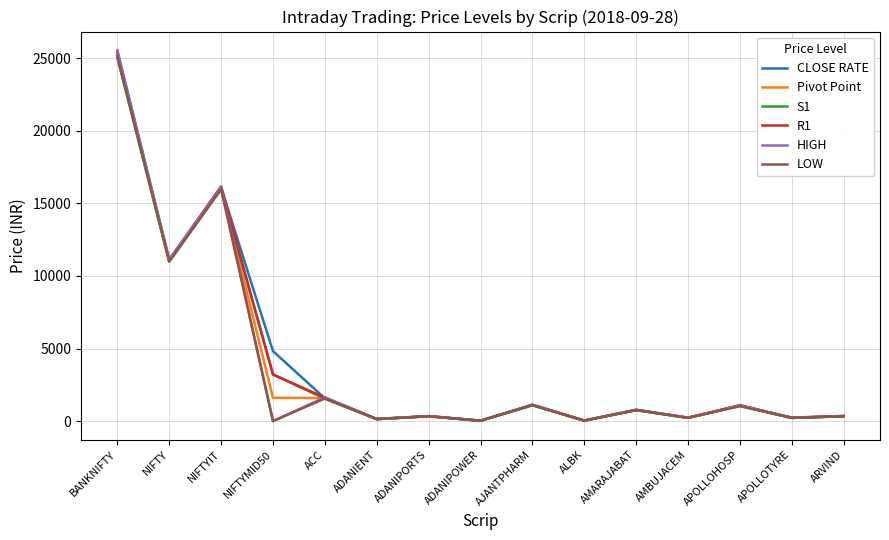

The R1 series shows 683.7 at ACC. True or false?

False